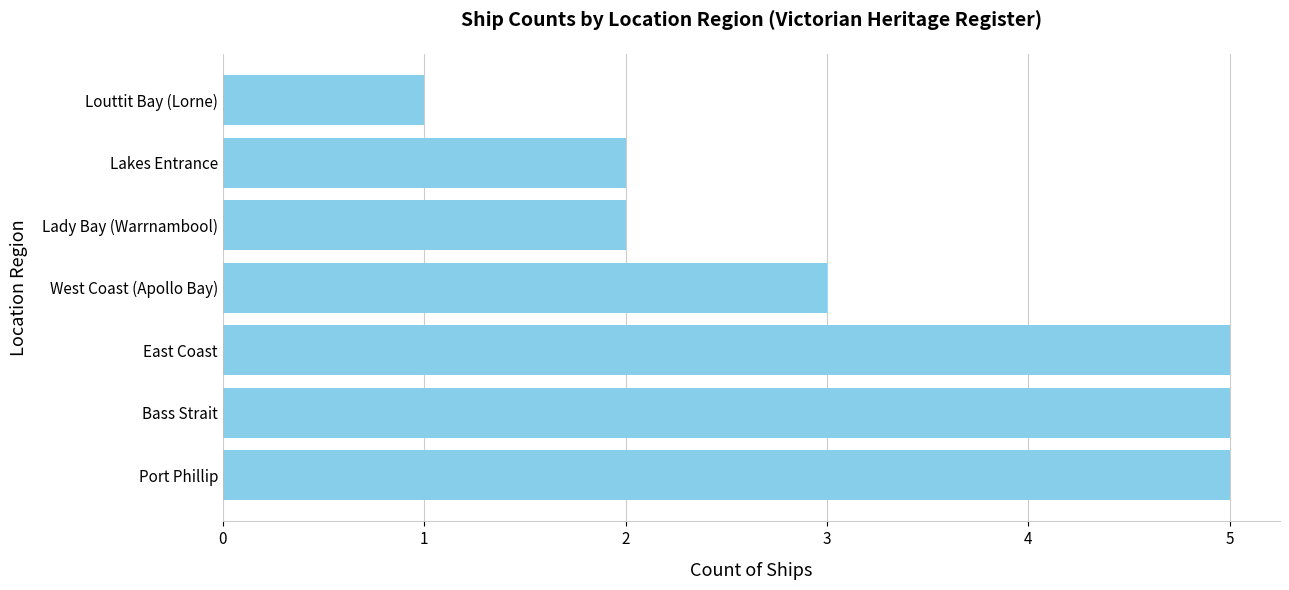

The chart shows a value of 5 at Port Phillip. True or false?

True